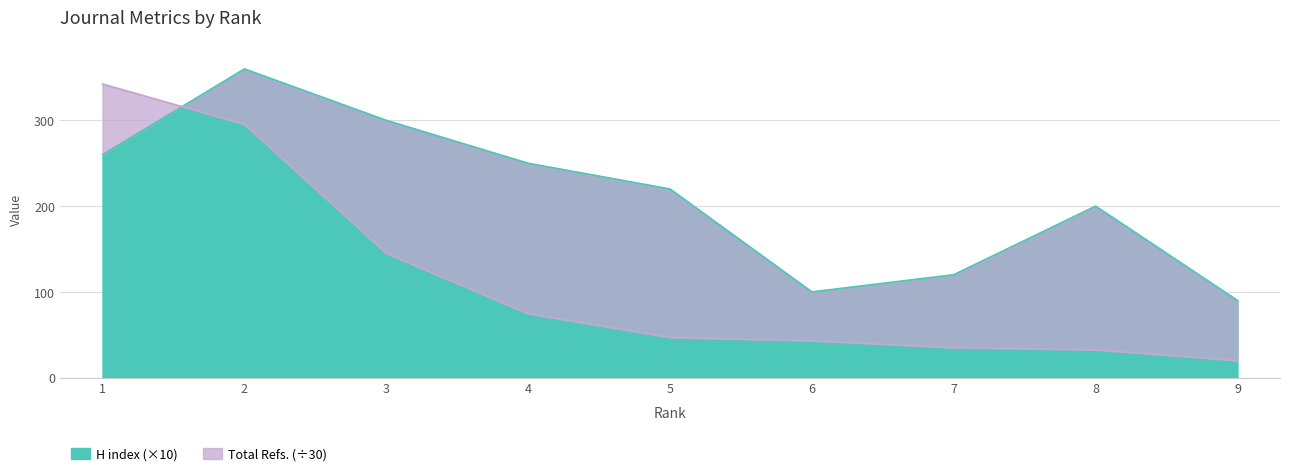

Reading left to right, transcribe all the data shown in this chart.

H index: 1=260.0	2=360.0	3=300.0	4=250.0	5=220.0	6=100.0	7=120.0	8=200.0	9=90.0
Total Refs.: 1=342.5	2=295.3	3=144.9	4=74.6	5=46.9	6=43.0	7=35.0	8=32.5	9=19.9